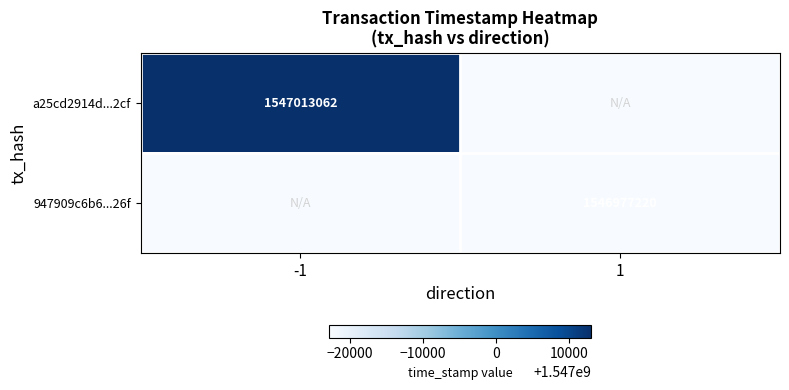

Is it true that a25cd2914d...2cf equals 1547013062 at -1?

True